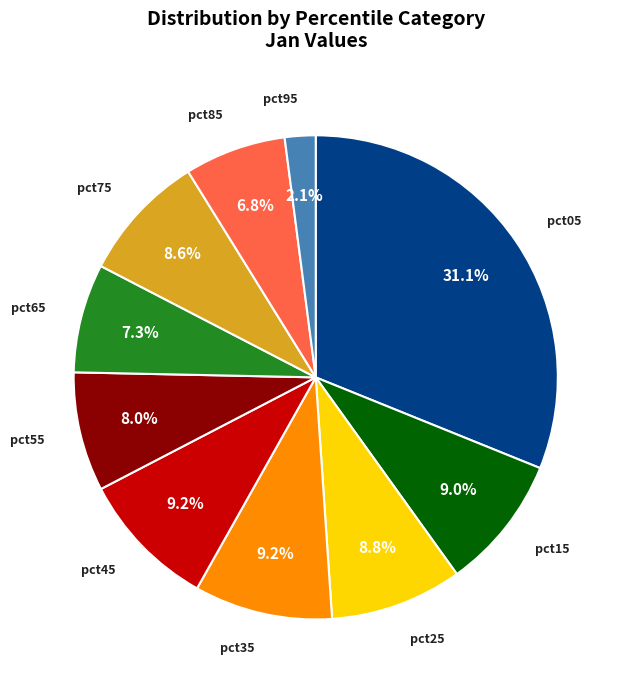

Is it true that pct65 is 7% of the pie?

True